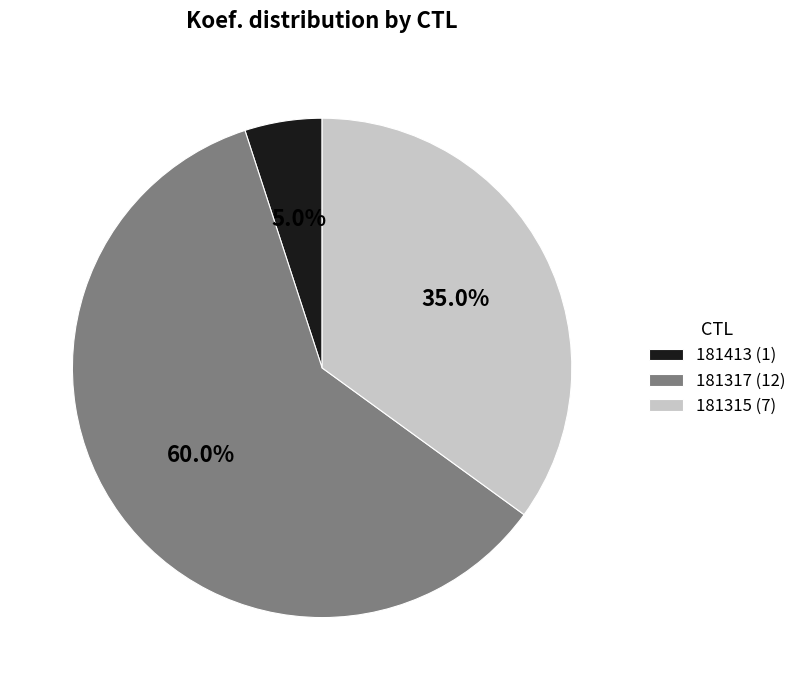

What is the majority slice?

181317